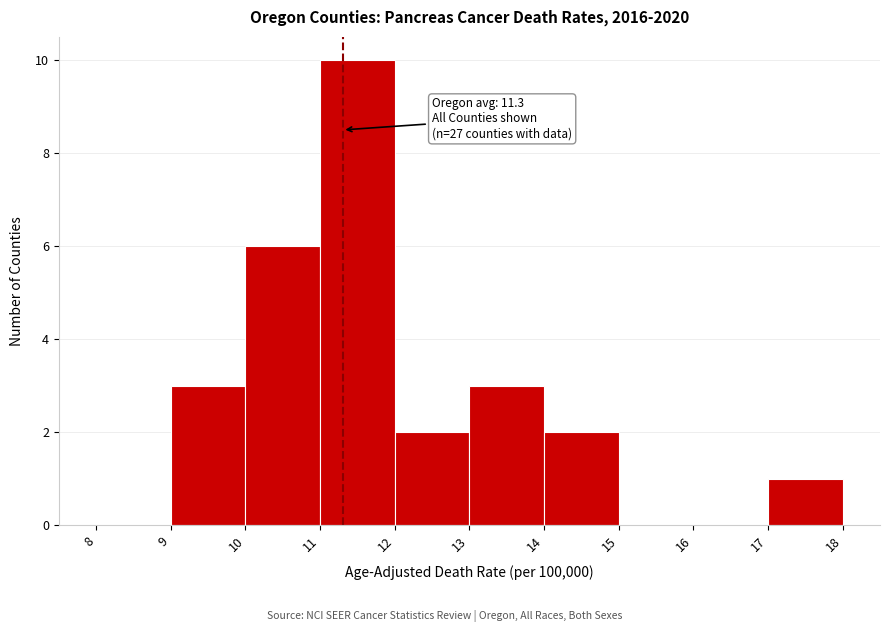

Over which range of the x-axis is the bar tallest?

11 to 12